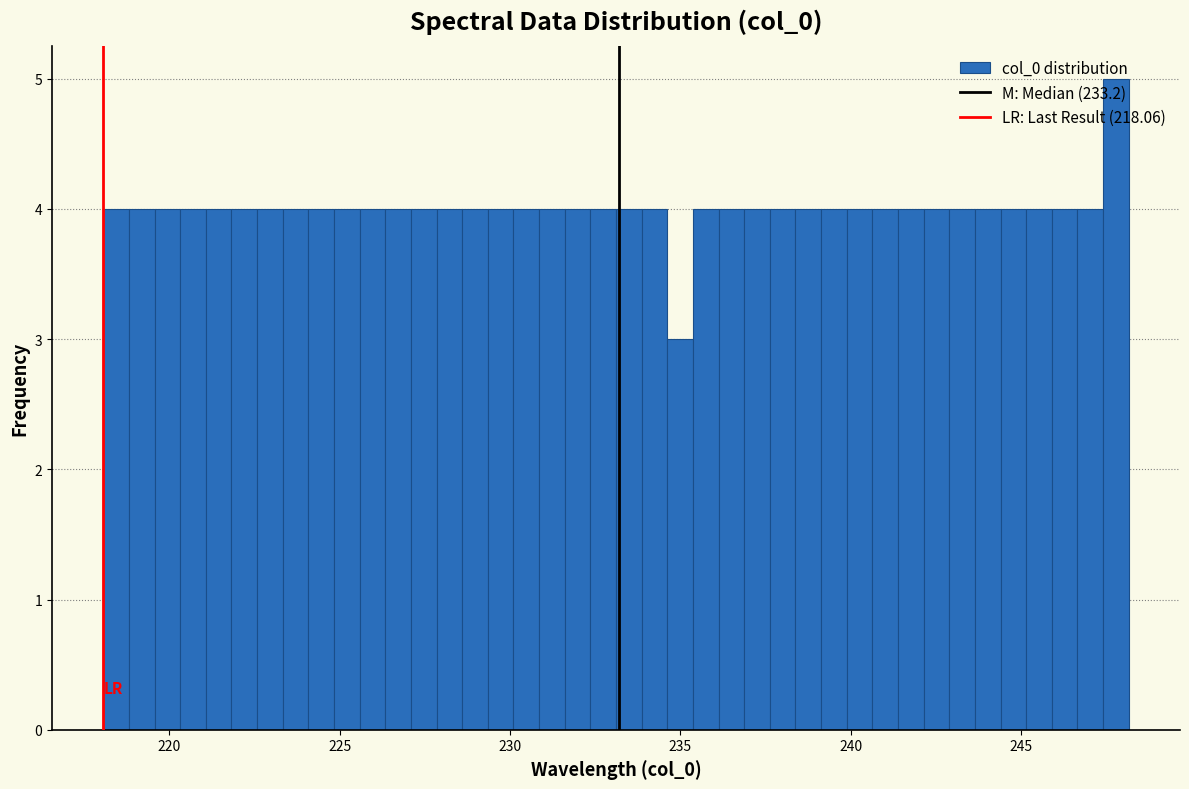

Around what value on the x-axis is the tallest bar? Give the approximate position of its centre, as read against the axis.

248.0